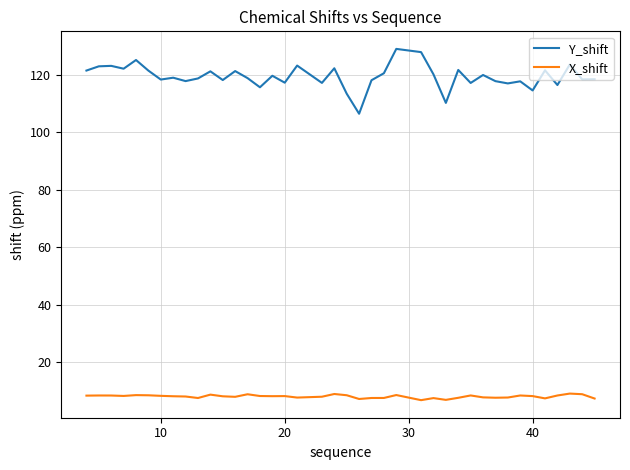

True or false: Y_shift and X_shift cross at least once.

False